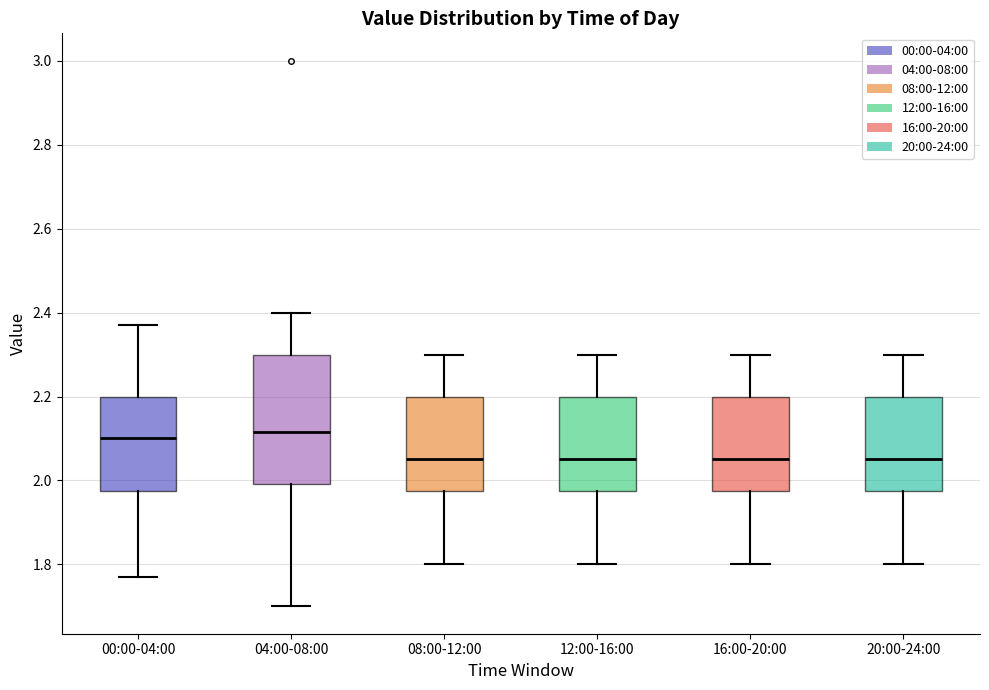

Reading left to right, read every box against the y-axis: the position of its median line, the range the box covers, and the ends of its whiskers. The values are not printed on the chart, so give them approximately, as read against the axis.

00:00-04:00: median 2.10, box 1.98 to 2.20, whiskers 1.78 to 2.38
04:00-08:00: median 2.12, box 2.00 to 2.30, whiskers 1.70 to 2.40
08:00-12:00: median 2.06, box 1.98 to 2.20, whiskers 1.80 to 2.30
12:00-16:00: median 2.06, box 1.98 to 2.20, whiskers 1.80 to 2.30
16:00-20:00: median 2.06, box 1.98 to 2.20, whiskers 1.80 to 2.30
20:00-24:00: median 2.06, box 1.98 to 2.20, whiskers 1.80 to 2.30